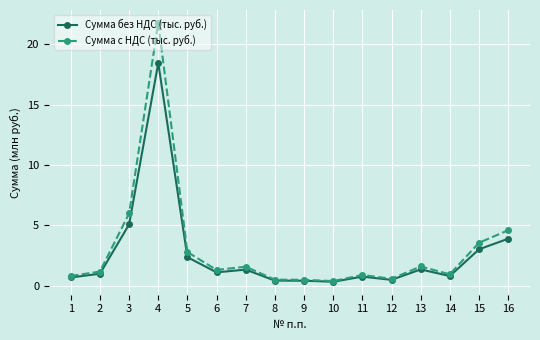

Which series has the widest spread of values?

Сумма с НДС (тыс. руб.)